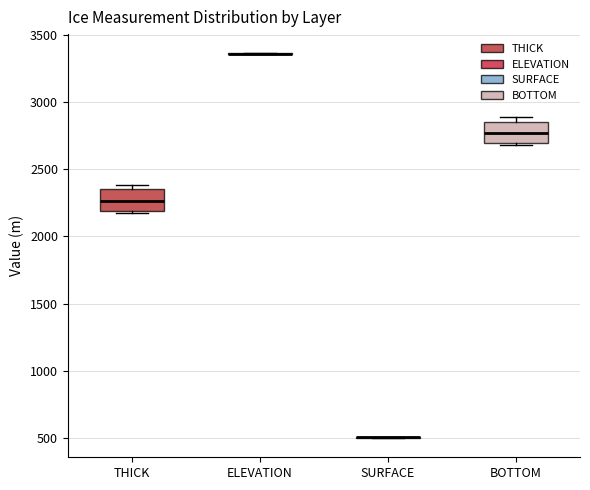

Reading left to right, transcribe this box plot: for each box, give where its median line is, the range the box spans, and where its two whiskers end, as read against the y-axis. The values are not printed on the chart, so give them approximately, as read against the axis.

THICK: median 2250, box 2200 to 2350, whiskers 2200 to 2400
ELEVATION: box collapsed to a line at 3350, whiskers 3350 to 3350
SURFACE: box collapsed to a line at 500, whiskers 500 to 500
BOTTOM: median 2750, box 2700 to 2850, whiskers 2700 to 2900